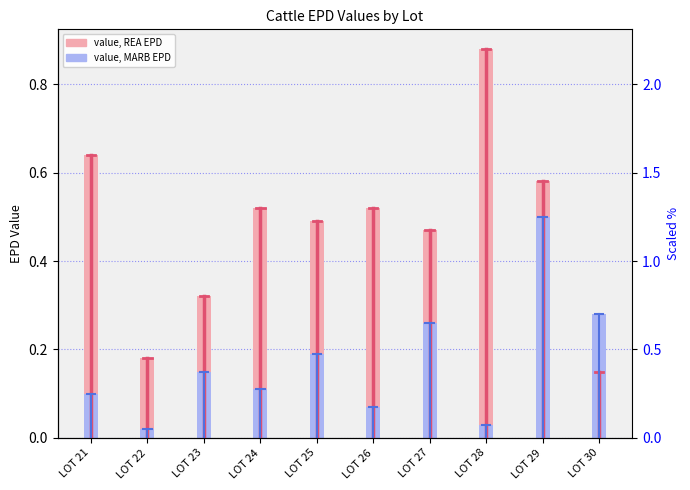

List the series in order of their overall mean, highest first.

REA EPD, MARB EPD